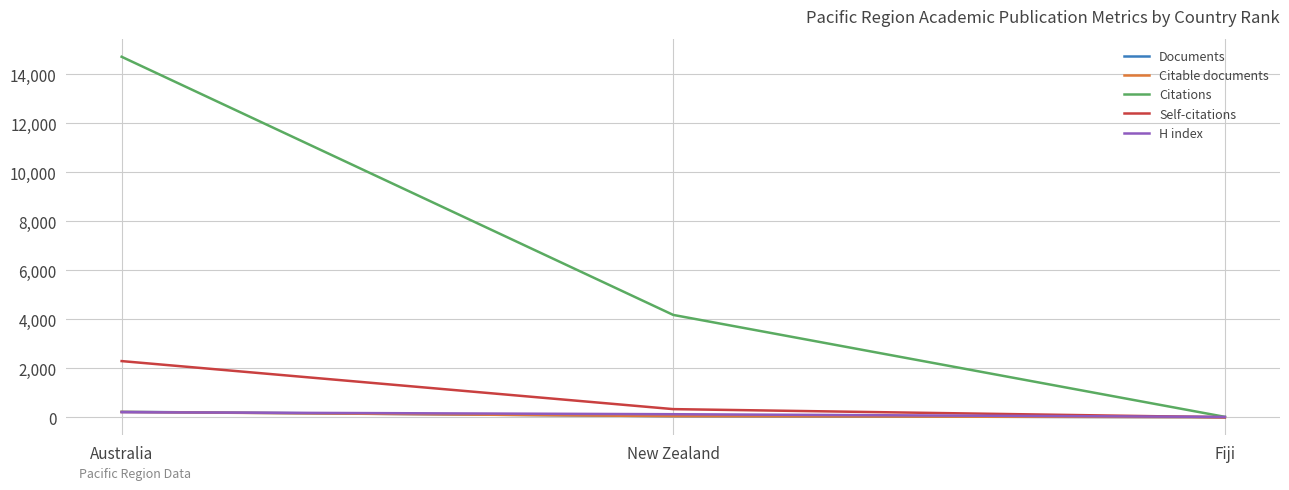

Rank the categories by Citations value from highest to lowest.

Australia, New Zealand, Fiji